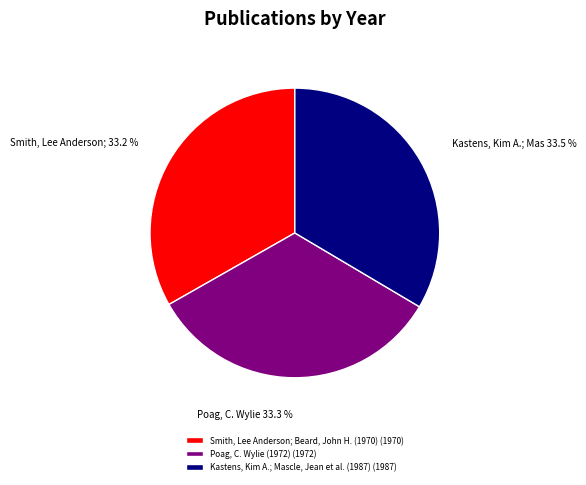

What is the ratio of the value at Smith, Lee Anderson; Beard, John H. (1970) to the value at Poag, C. Wylie (1972)?

1.0